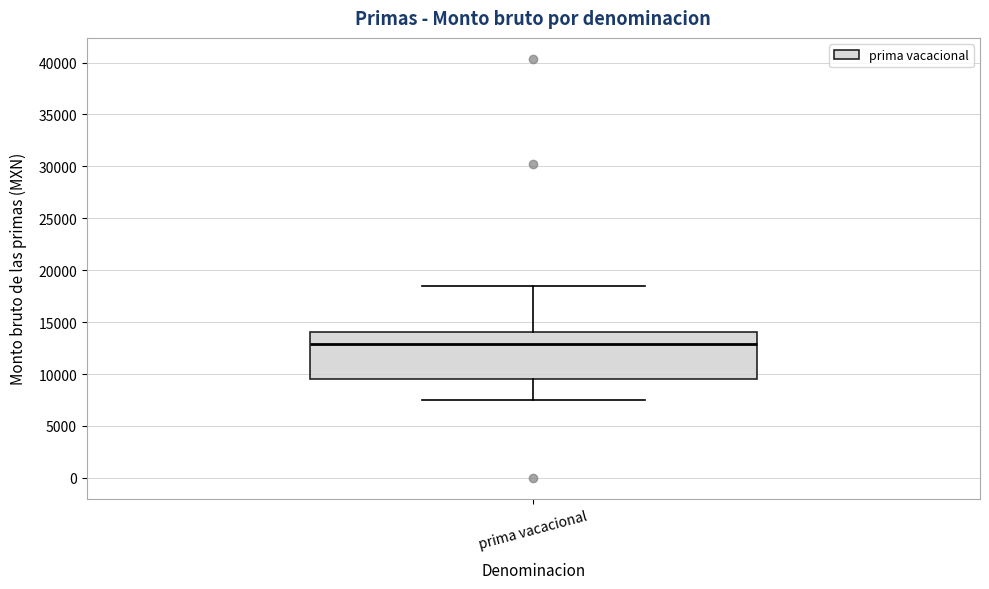

Read this box plot against the y-axis: the position of the median line, the range covered by the box, and the ends of both whiskers. The values are not printed on the chart, so give them approximately, as read against the axis.

median 13000, box 9500 to 14000, whiskers 7500 to 18500